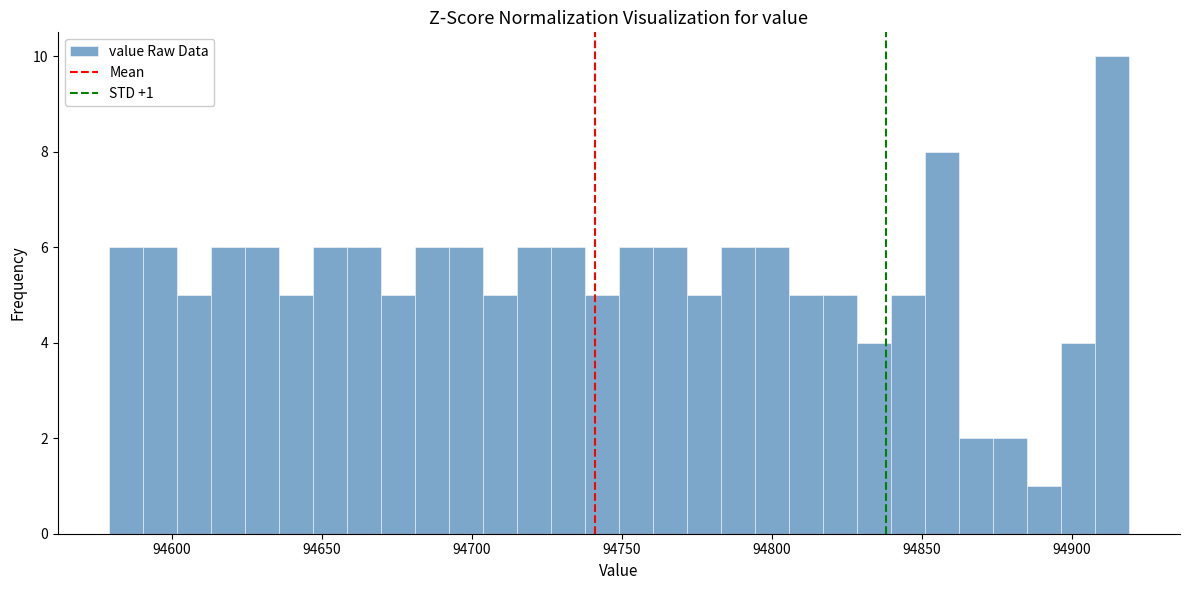

Around what value on the x-axis is the tallest bar? Give the approximate position of its centre, as read against the axis.

94915